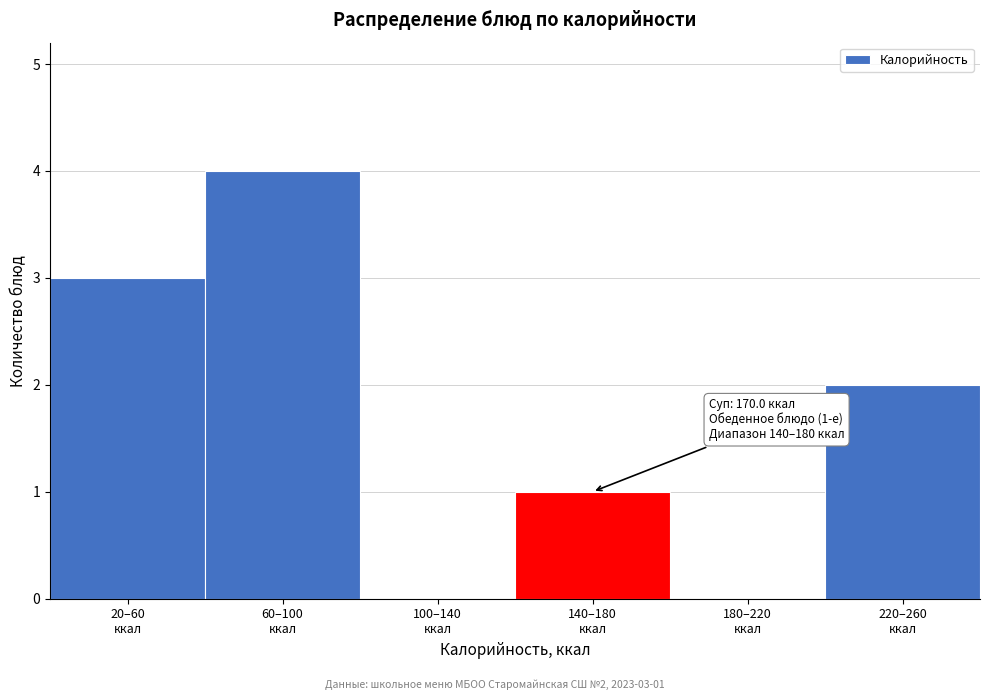

What is the sum of all values?

10